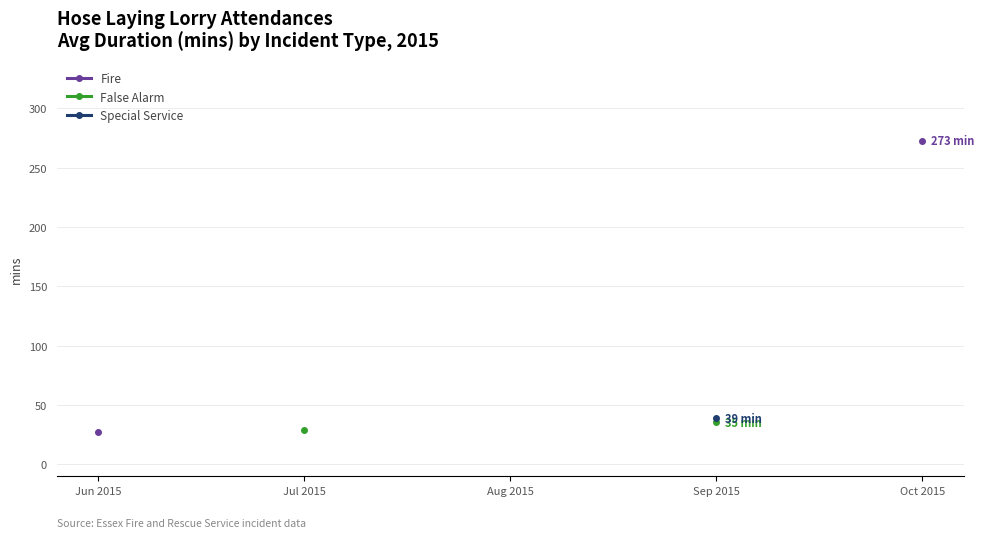

True or false: Fire has more than 0 points higher than both neighbors.

False